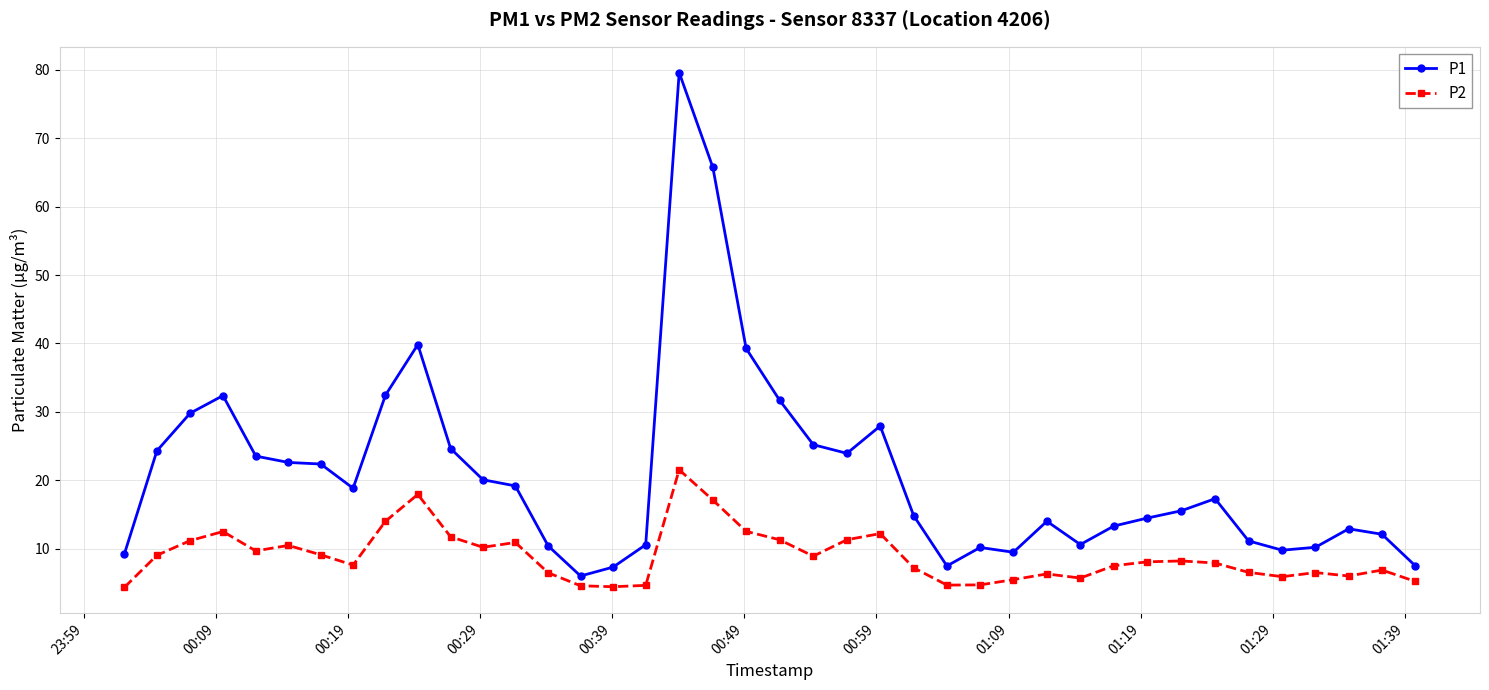

What is the difference between the maximum and second lowest values in the P1 series?

72.3